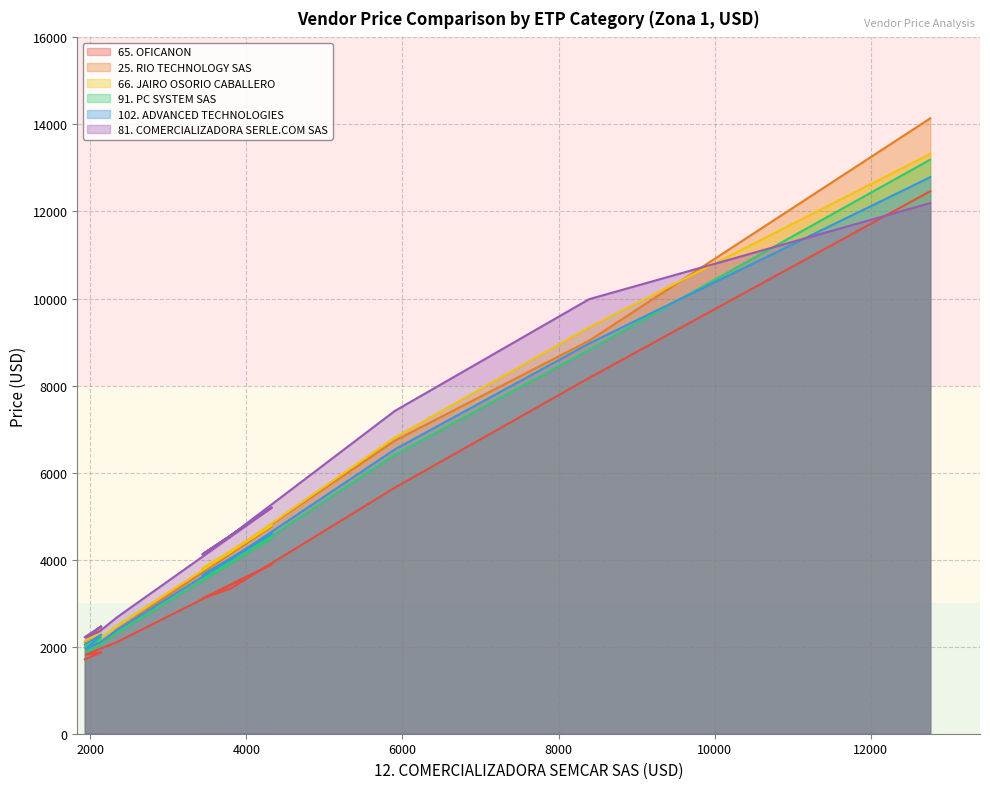

How many times do 81. COMERCIALIZADORA SERLE.COM SAS and 91. PC SYSTEM SAS cross each other?

1